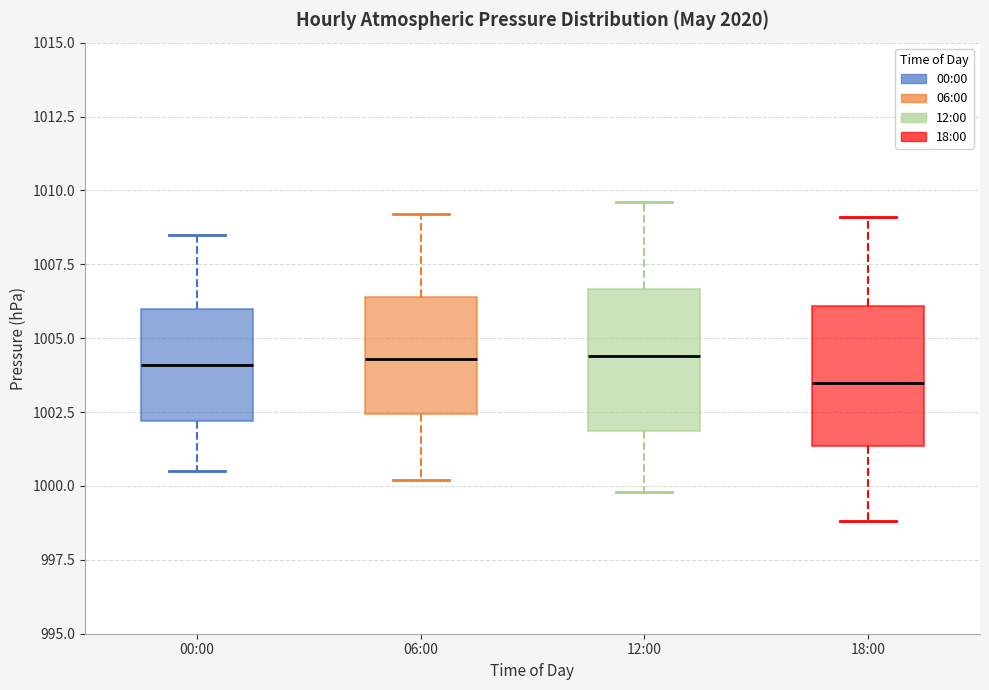

Which box's median line is the lowest?

18:00